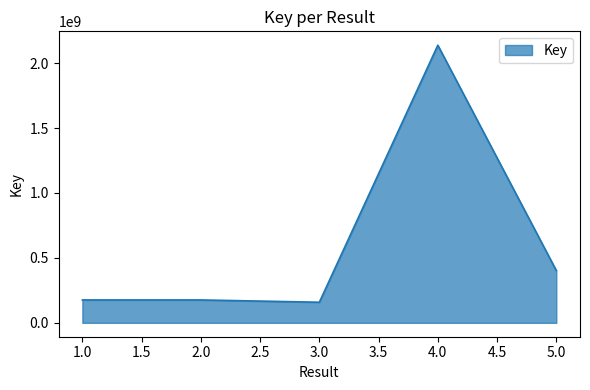

How many distinct data groups are displayed?

1